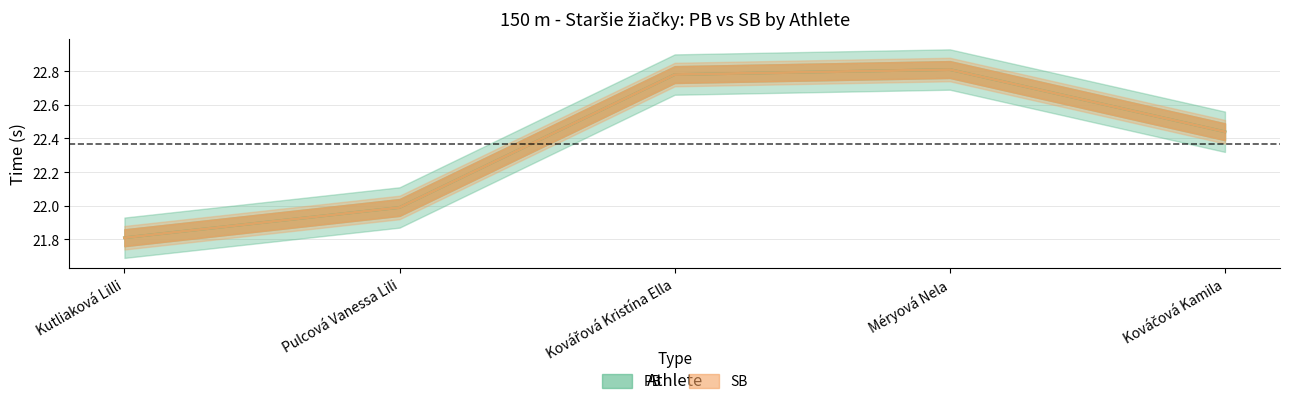

What value does the SB series have at Méryová Nela?

22.8